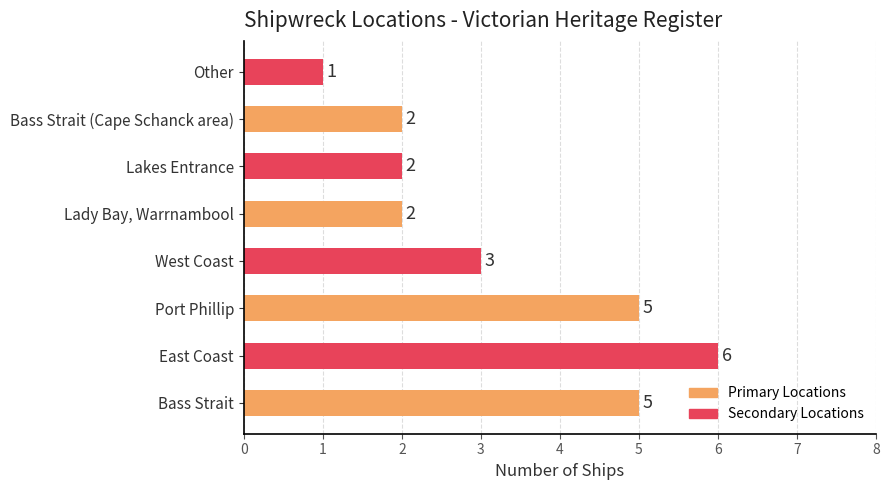

Count the values in the range 2 to 5.

6